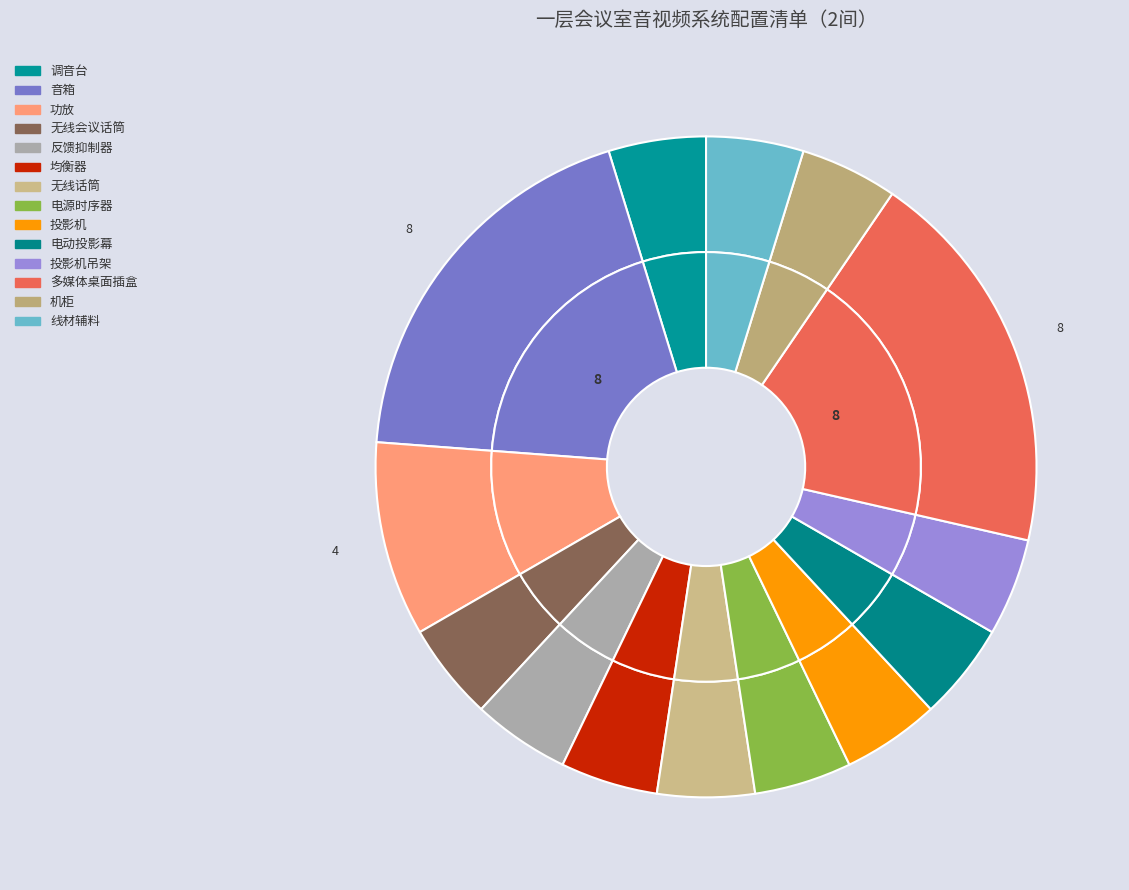

Which category has the biggest portion of the pie?

音箱